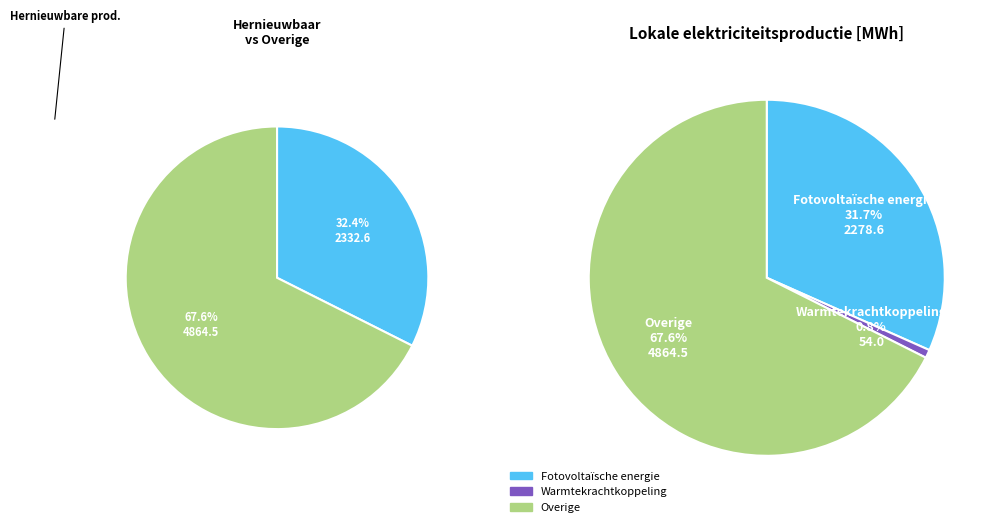

Is there a majority slice in this chart?

Yes